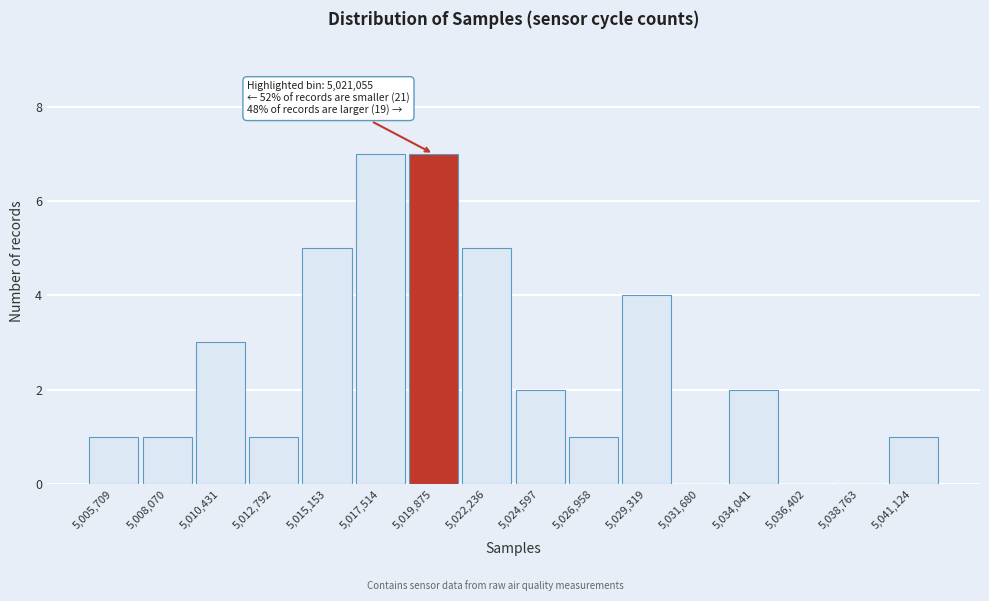

Reading left to right, what are all the values shown in this chart?

5,005,709=1	5,008,070=1	5,010,431=3	5,012,792=1	5,015,153=5	5,017,514=7	5,019,875=7	5,022,236=5	5,024,597=2	5,026,958=1	5,029,319=4	5,031,680=0	5,034,041=2	5,036,402=0	5,038,763=0	5,041,124=1